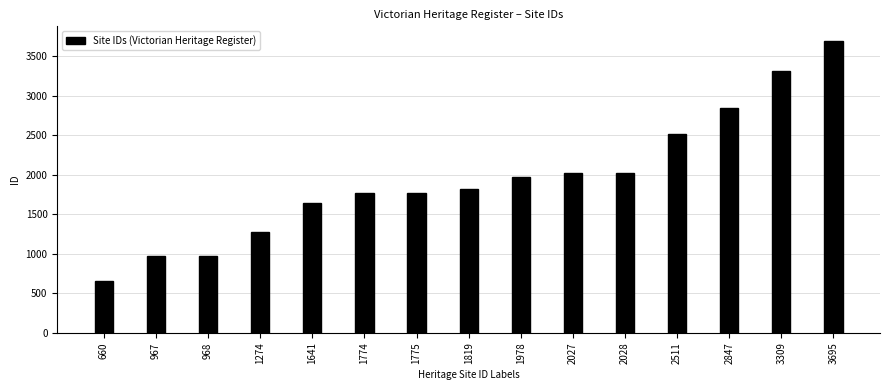

What is the difference between the second highest and minimum values?

2649